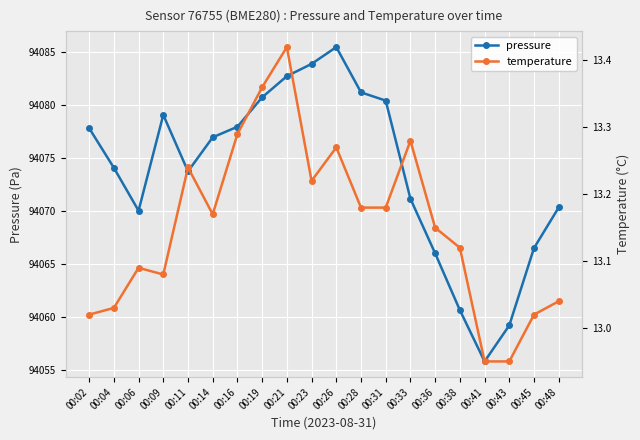

What is the value of the temperature point at the 3rd from the left?

13.1